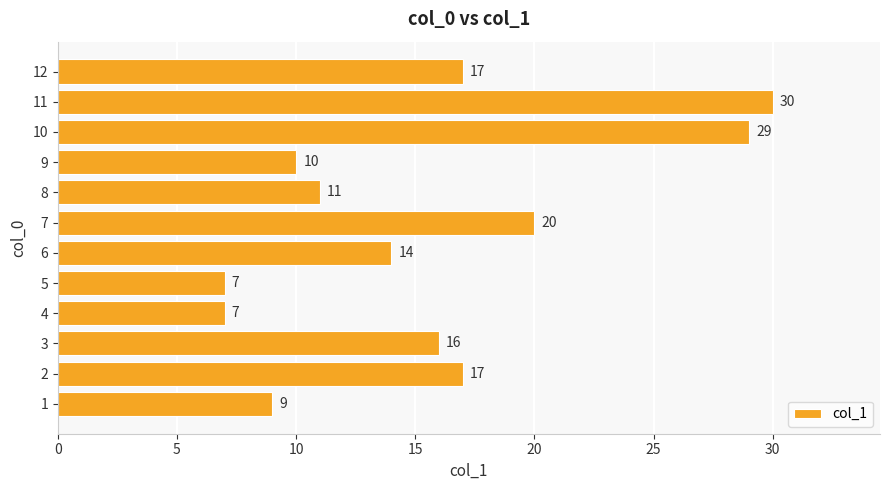

The value at 7 is 32. True or false?

False